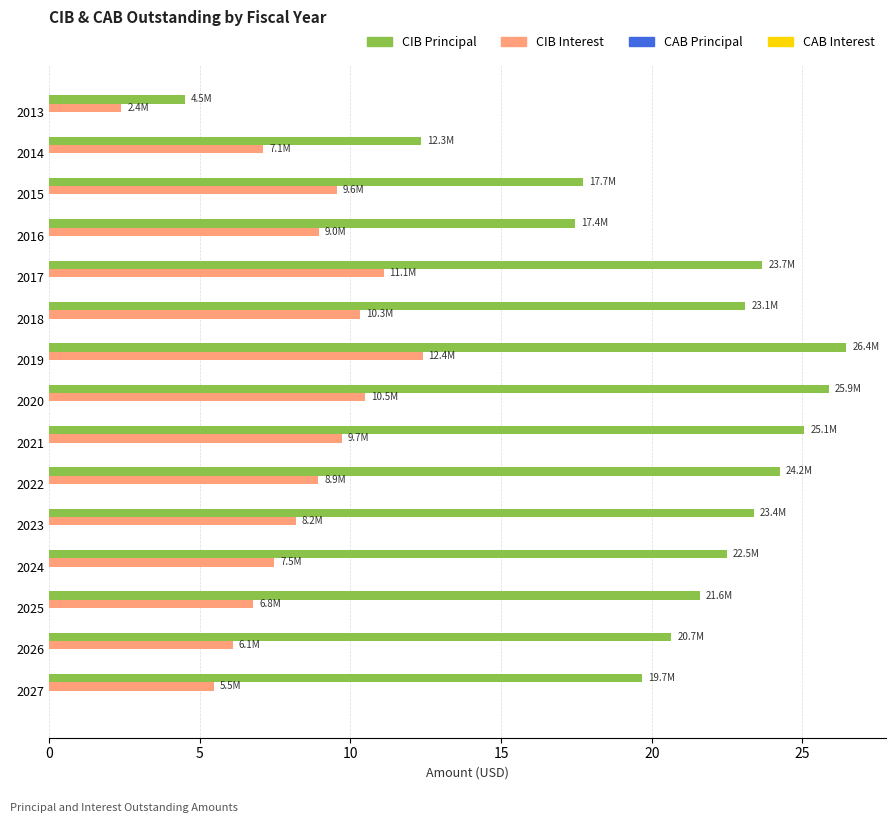

What is the total value across all series at 2025?

28.4